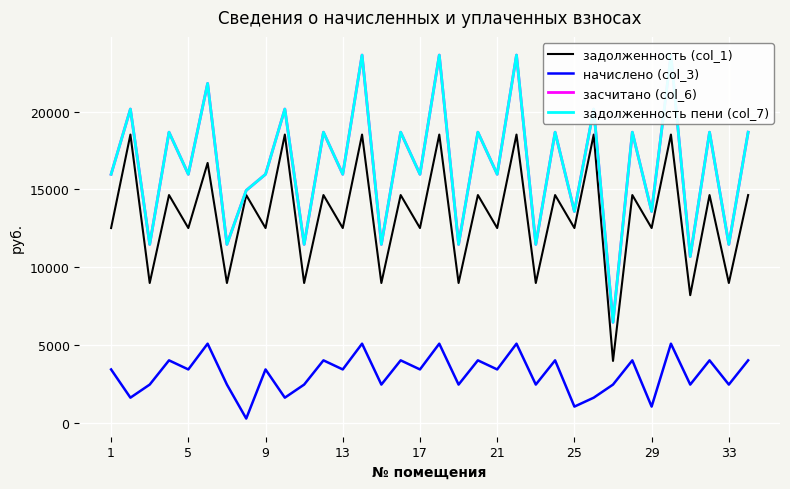

Count the number of data series in this chart.

4